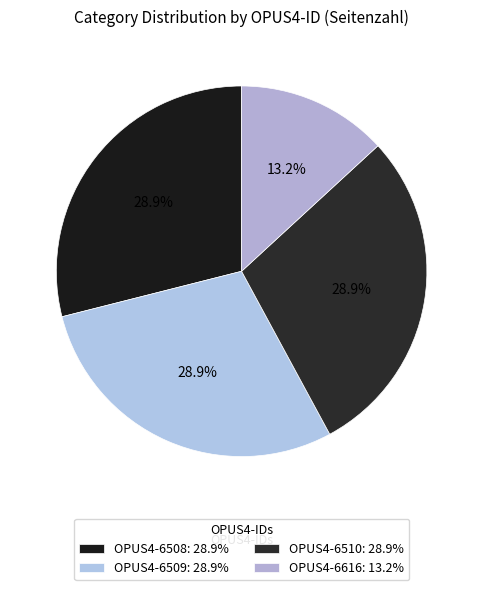

To the nearest percent, what portion does OPUS4-6509 represent?

29%